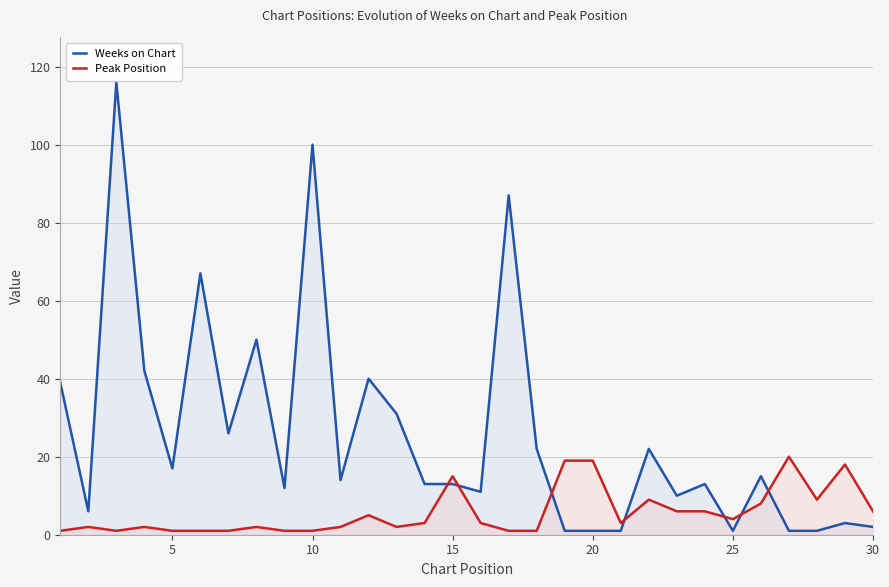

List the series in order of their peak value, highest first.

Weeks on Chart, Peak Position